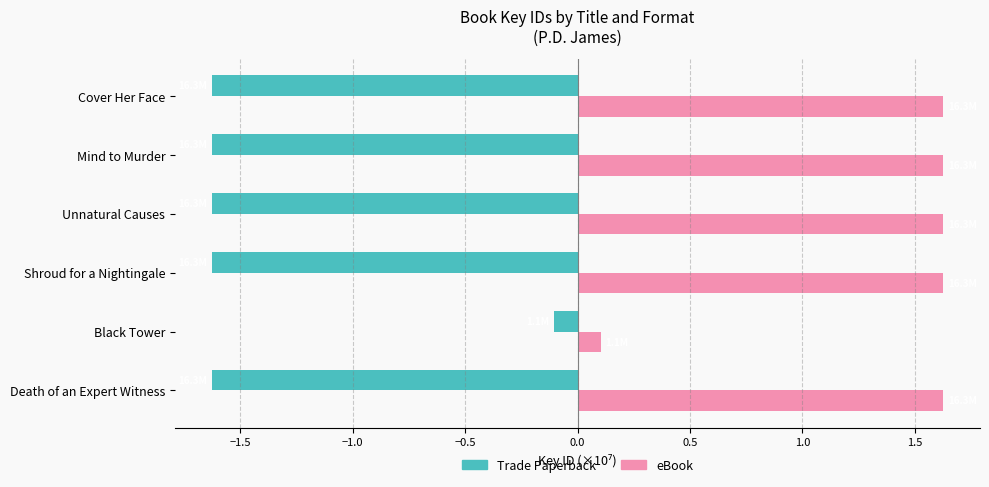

What is the sum of all Trade Paperback values?

-8.2